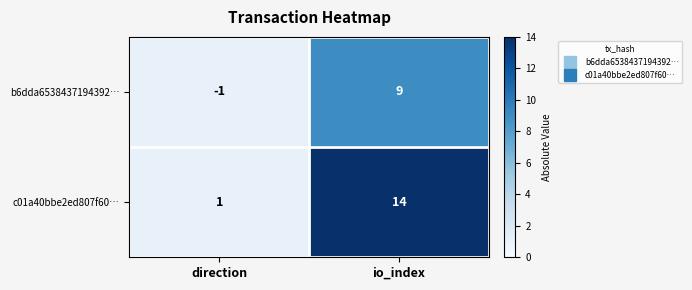

Reading left to right, what are all the values shown in this chart?

b6dda6538437194392…: direction=-1	io_index=9
c01a40bbe2ed807f60…: direction=1	io_index=14